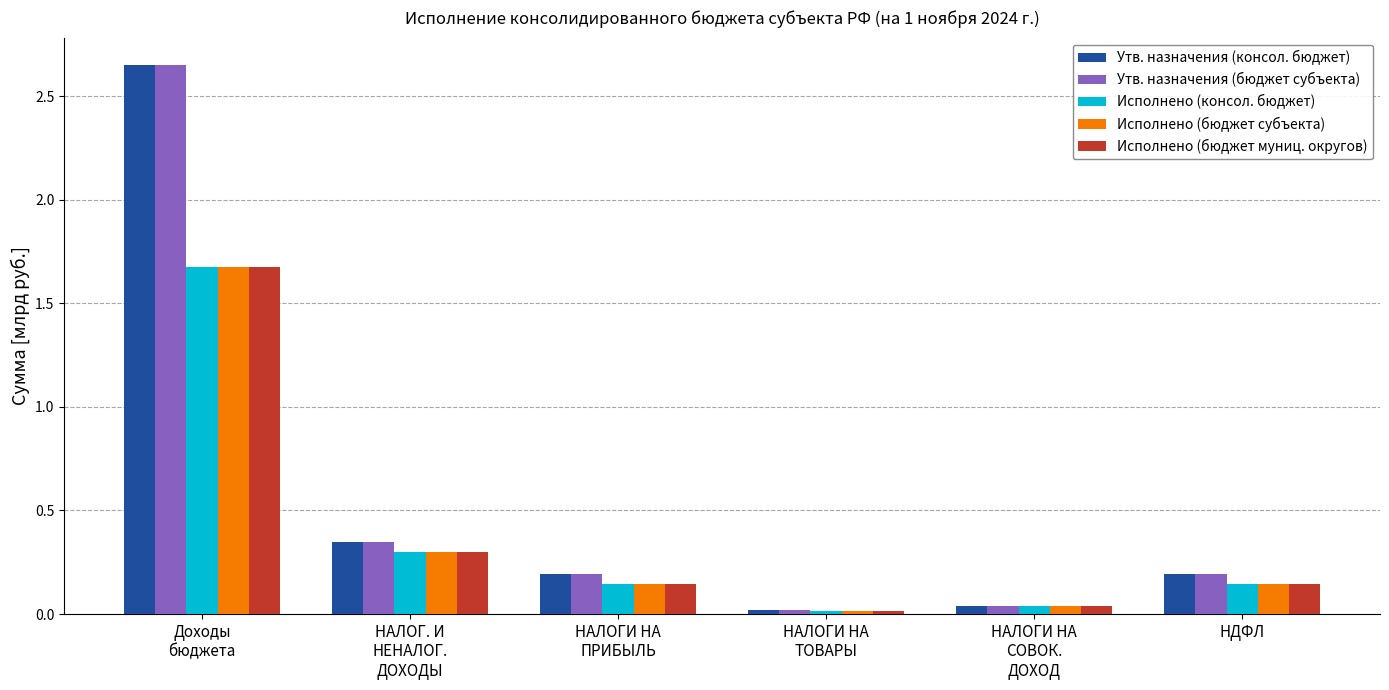

What is the sum of all Исполнено (консол. бюджет) values?

2.3